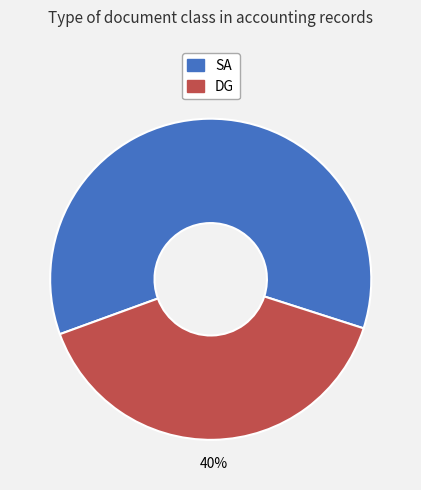

To the nearest percent, what is the average slice percentage?

50%